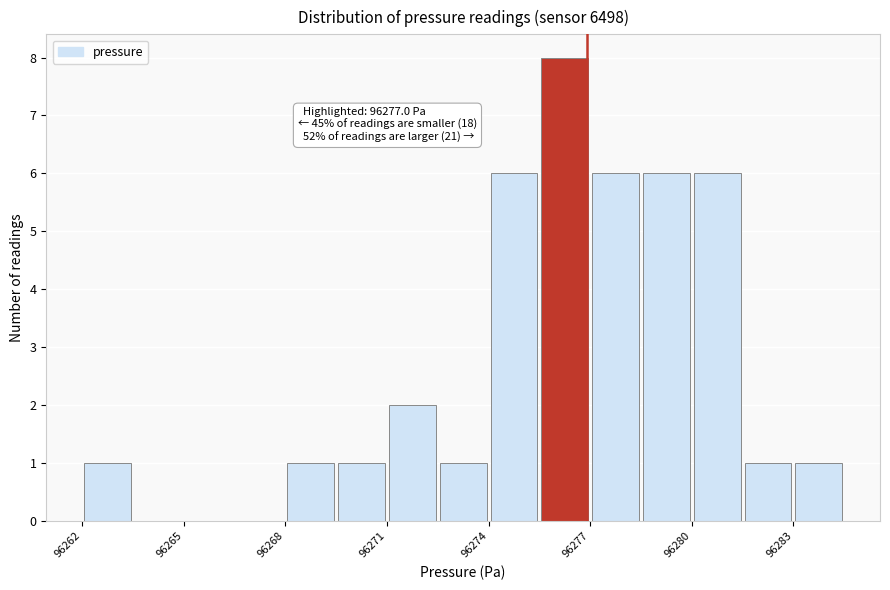

Around what value on the x-axis is the tallest bar? Give the approximate position of its centre, as read against the axis.

96276.5